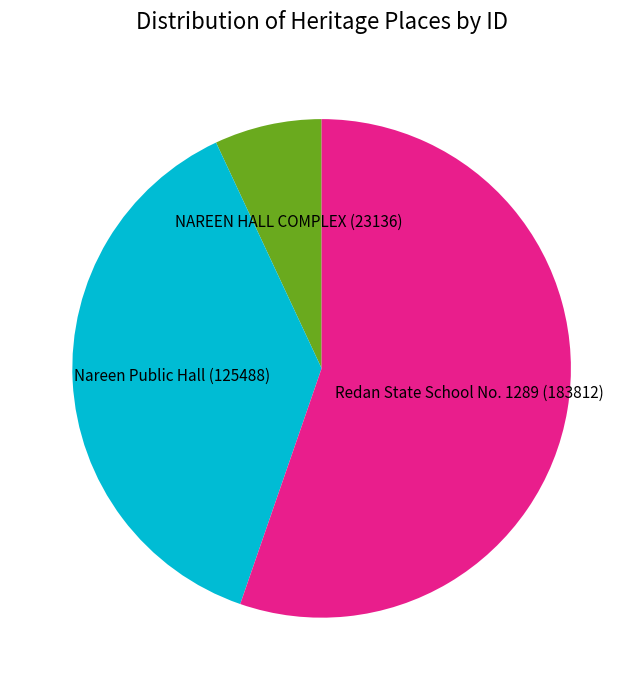

The NAREEN HALL COMPLEX slice represents 7% of the pie. True or false?

True